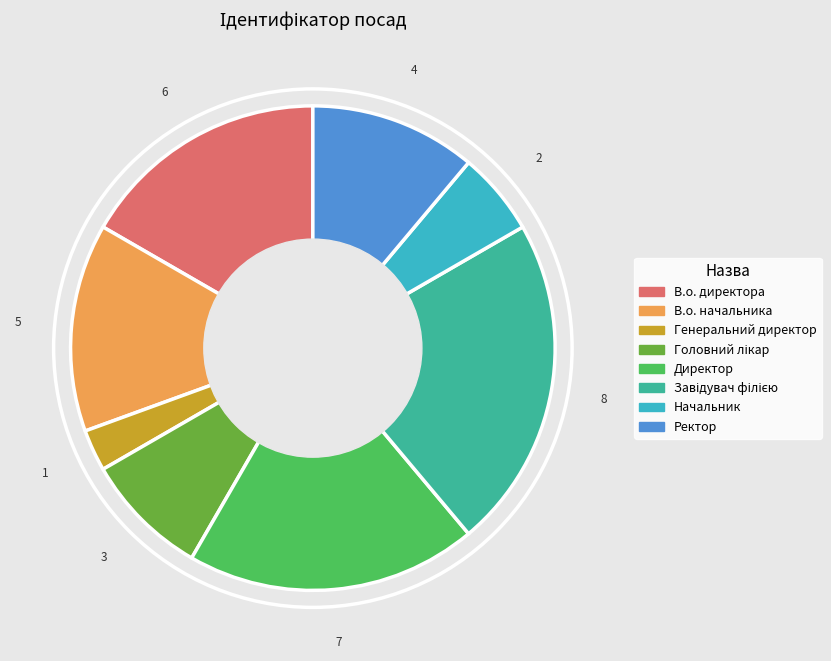

Which slice is the smallest?

Генеральний директор